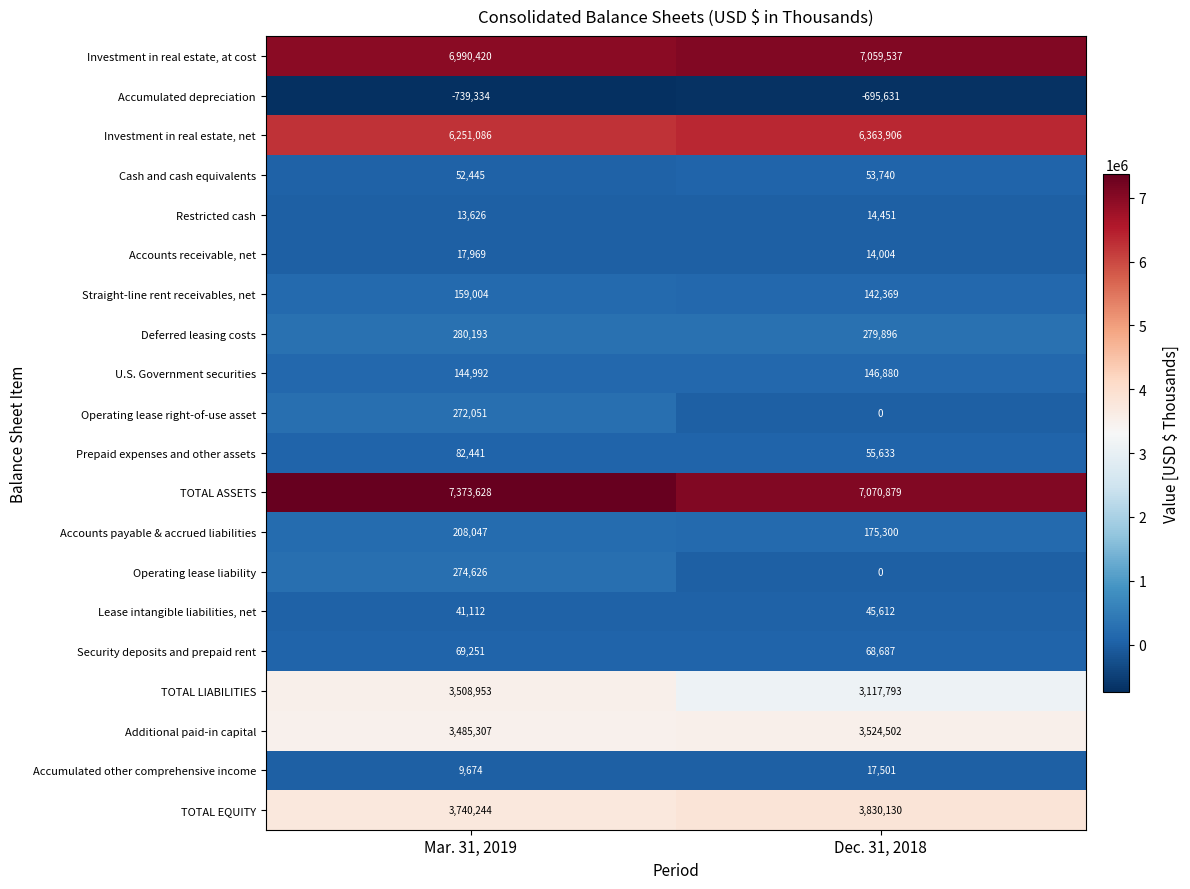

True or false: TOTAL LIABILITIES has a value of 3117793 at Dec. 31, 2018.

True